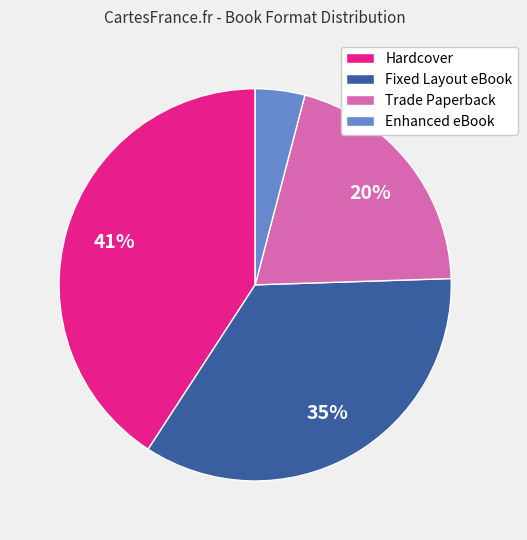

True or false: Fixed Layout eBook accounts for 23% of the total.

False